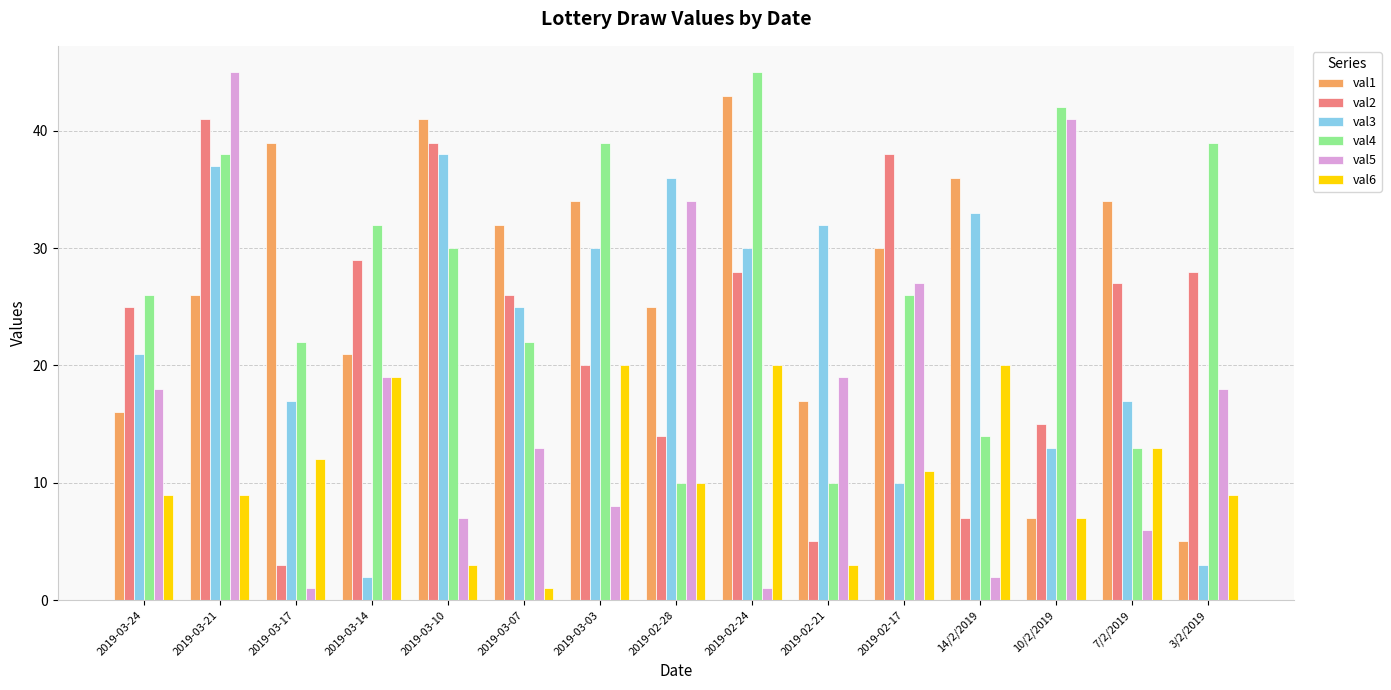

Reading right to left, list all the values displayed in this chart.

val1: 5	34	7	36	30	17	43	25	34	32	41	21	39	26	16
val2: 28	27	15	7	38	5	28	14	20	26	39	29	3	41	25
val3: 3	17	13	33	10	32	30	36	30	25	38	2	17	37	21
val4: 39	13	42	14	26	10	45	10	39	22	30	32	22	38	26
val5: 18	6	41	2	27	19	1	34	8	13	7	19	1	45	18
val6: 9	13	7	20	11	3	20	10	20	1	3	19	12	9	9